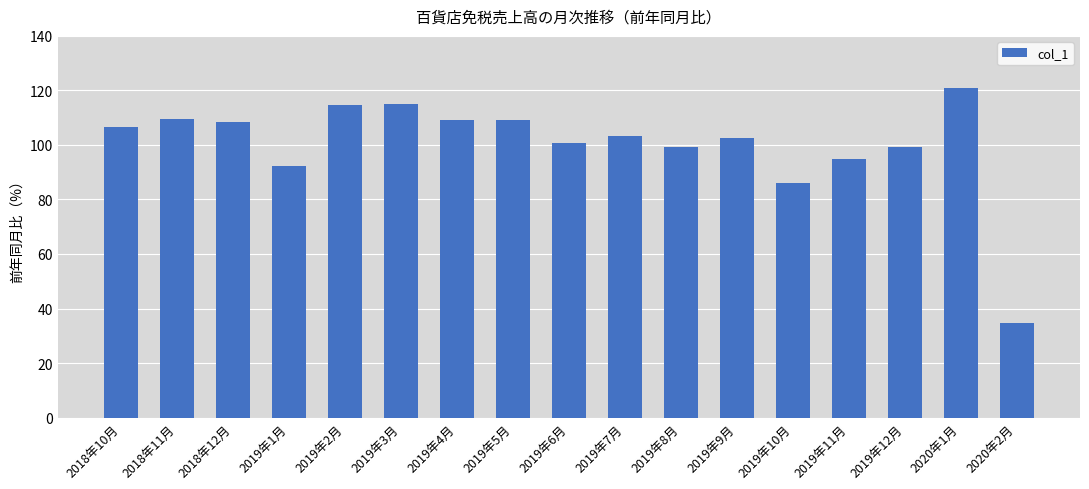

The value at 2019年2月 is 166.2. True or false?

False